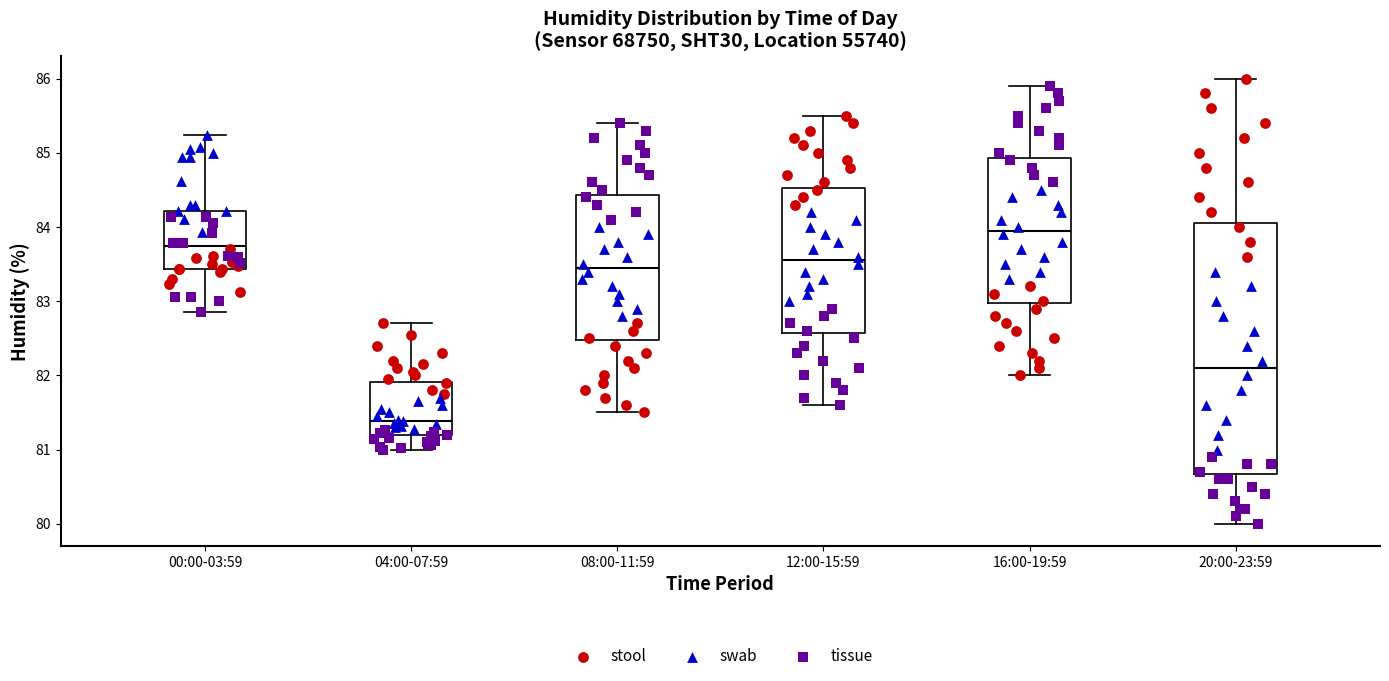

Reading left to right, transcribe this box plot: for each box, give where its median line is, the range the box spans, and where its two whiskers end, as read against the y-axis. The values are not printed on the chart, so give them approximately, as read against the axis.

00:00-03:59: median 83.7, box 83.4 to 84.2, whiskers 82.9 to 85.2
04:00-07:59: median 81.4, box 81.2 to 81.9, whiskers 81.0 to 82.7
08:00-11:59: median 83.5, box 82.5 to 84.4, whiskers 81.5 to 85.4
12:00-15:59: median 83.6, box 82.6 to 84.5, whiskers 81.6 to 85.5
16:00-19:59: median 84.0, box 83.0 to 84.9, whiskers 82.0 to 85.9
20:00-23:59: median 82.1, box 80.7 to 84.1, whiskers 80.0 to 86.0